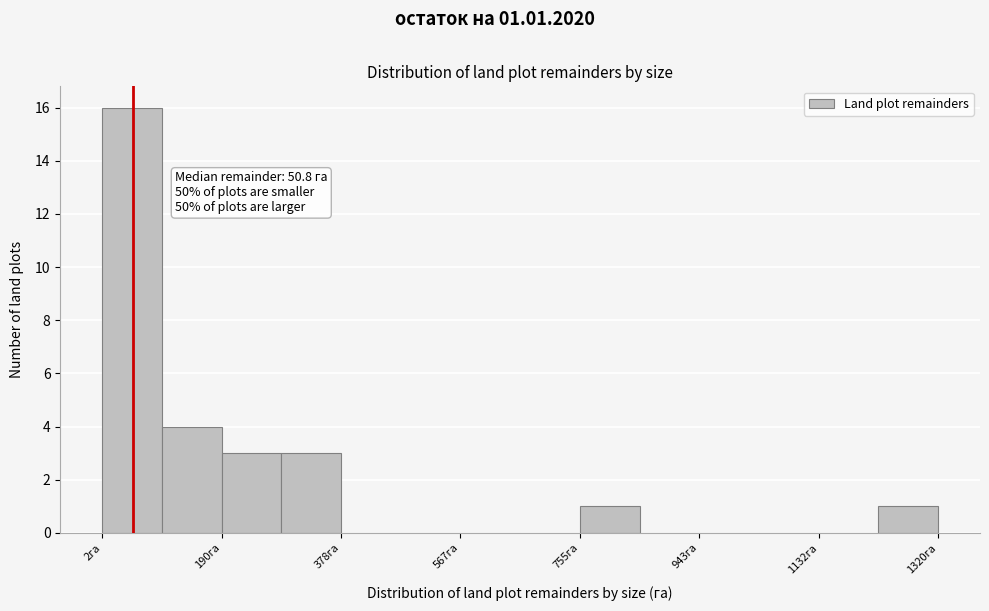

Over which range of the x-axis is the bar tallest?

0 to 100